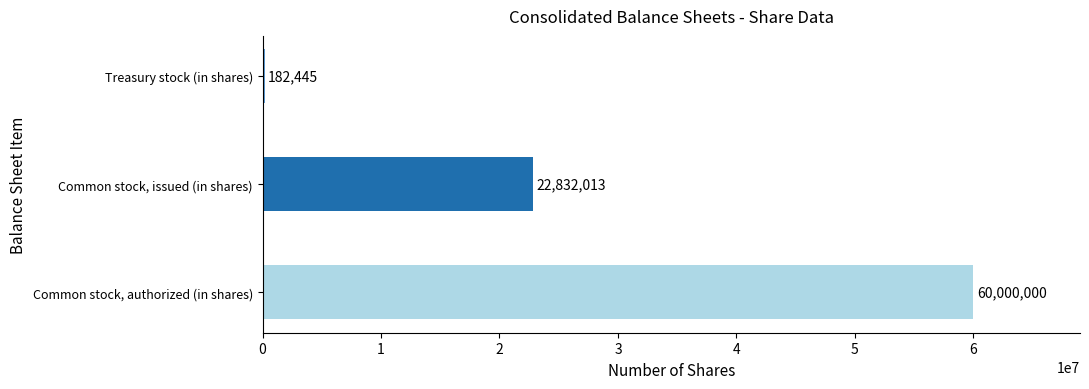

At which category does the chart reach its peak across all series?

Common stock, authorized (in shares)